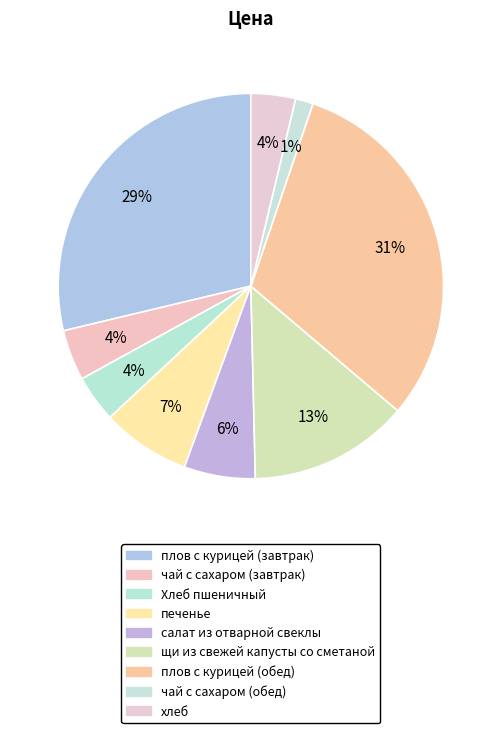

Approximately how many times larger is the value at чай с сахаром (завтрак) compared to плов с курицей (обед)?

0.1